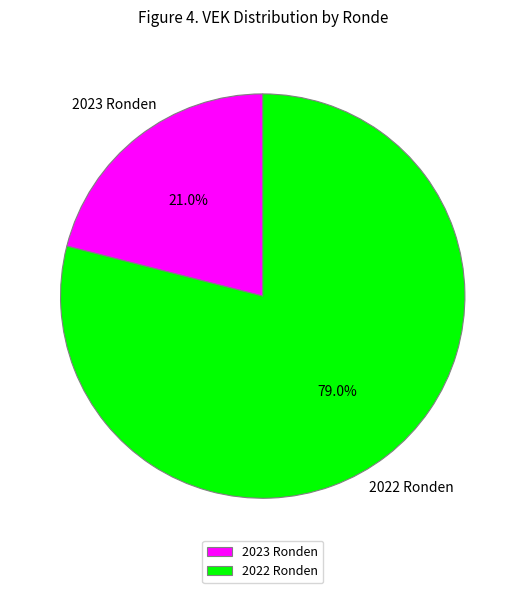

Count the number of slices in the pie.

2